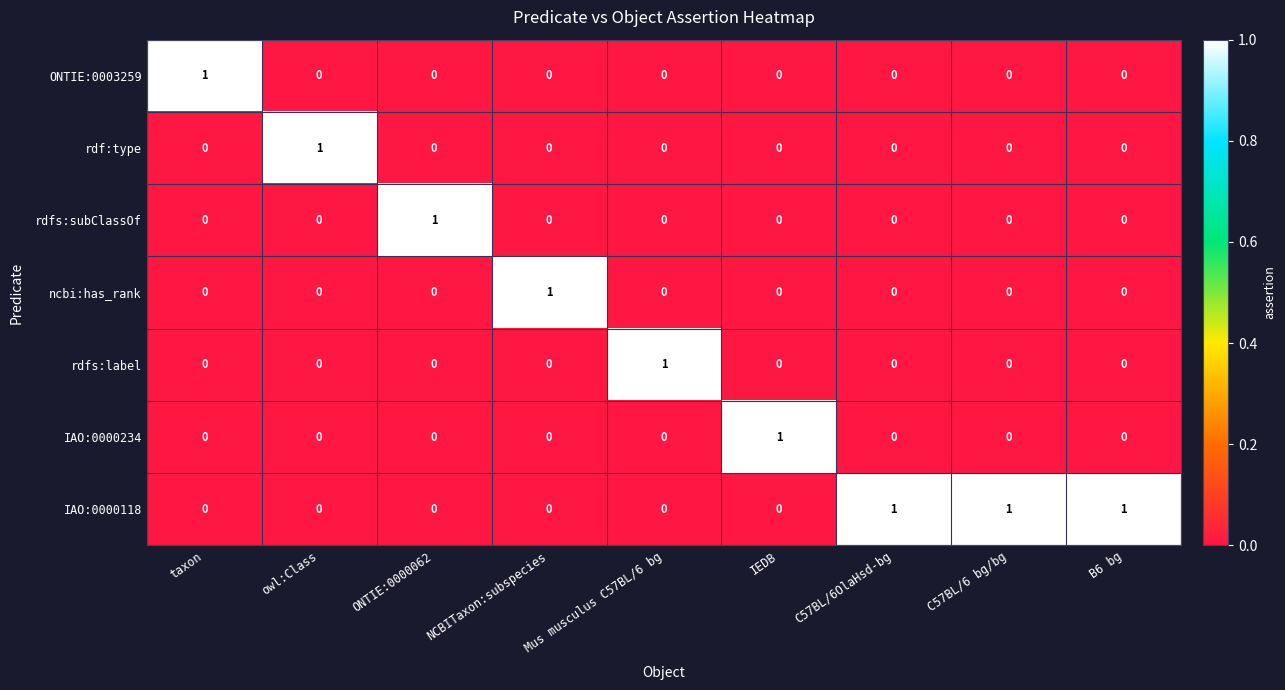

How many data points in IAO:0000234 are above 0?

1